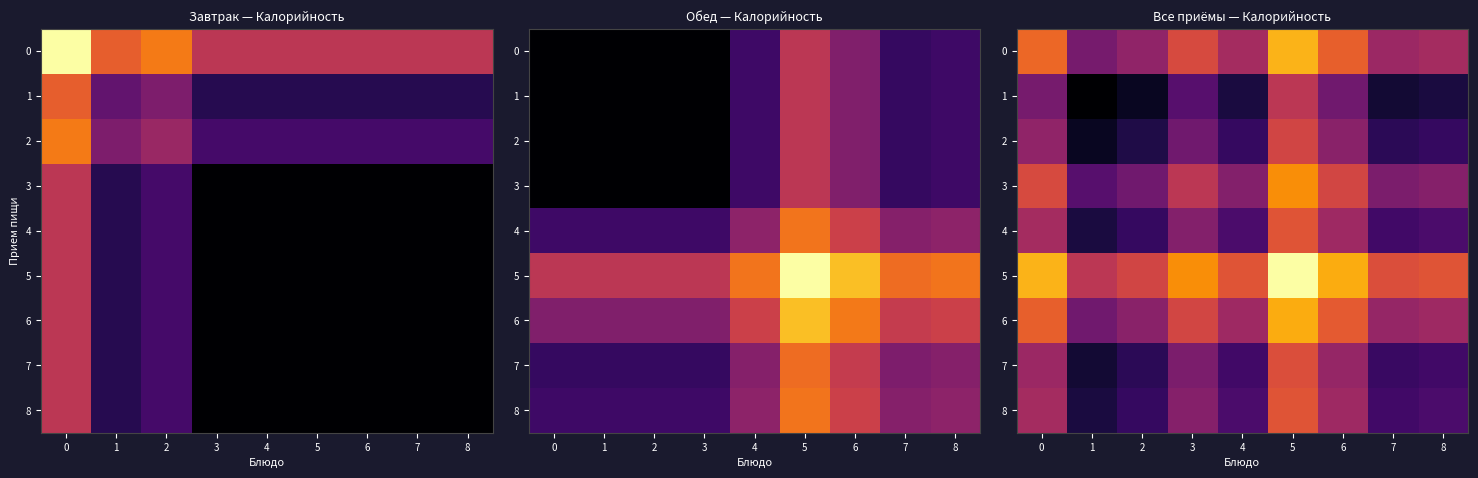

What is the average value of the 0 series?

204.9